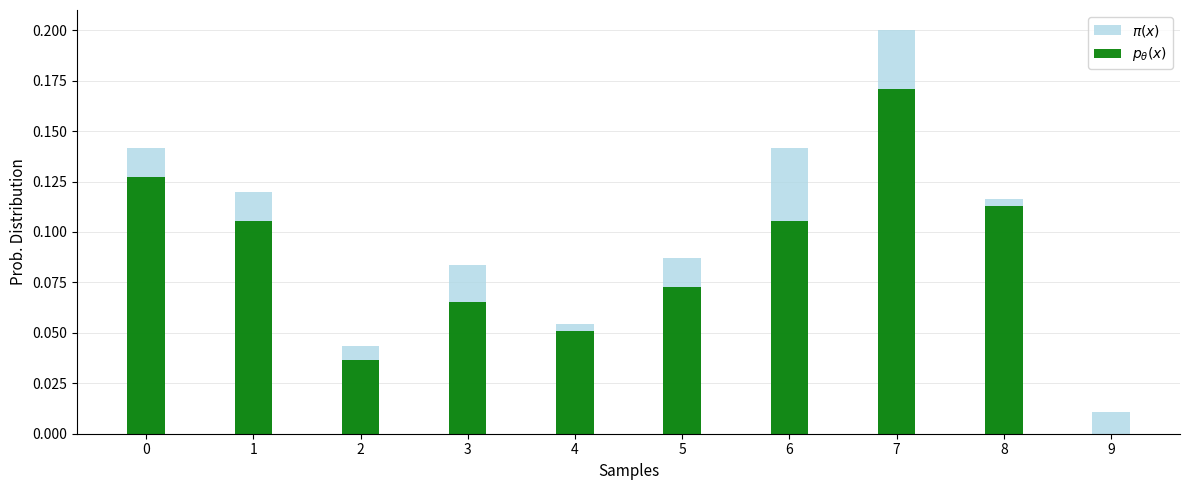

What are all the series names shown in the legend?

$\pi(x)$, $p_\theta(x)$